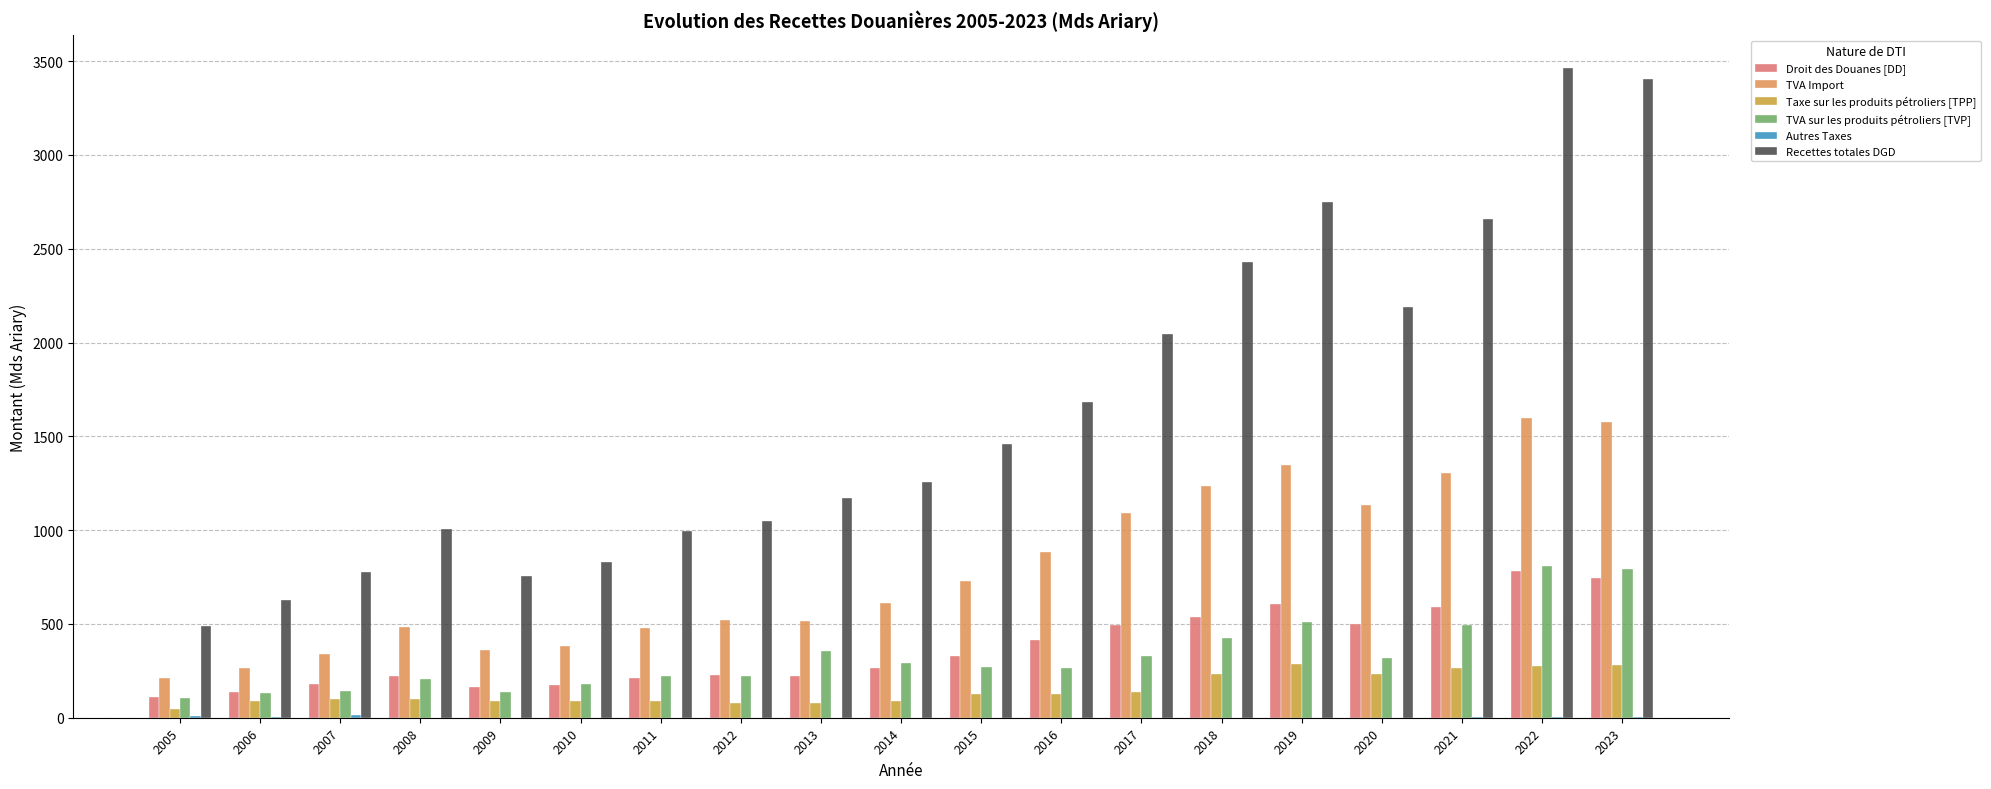

What is the sum of all TVA sur les produits pétroliers [TVP] values?

6219.6